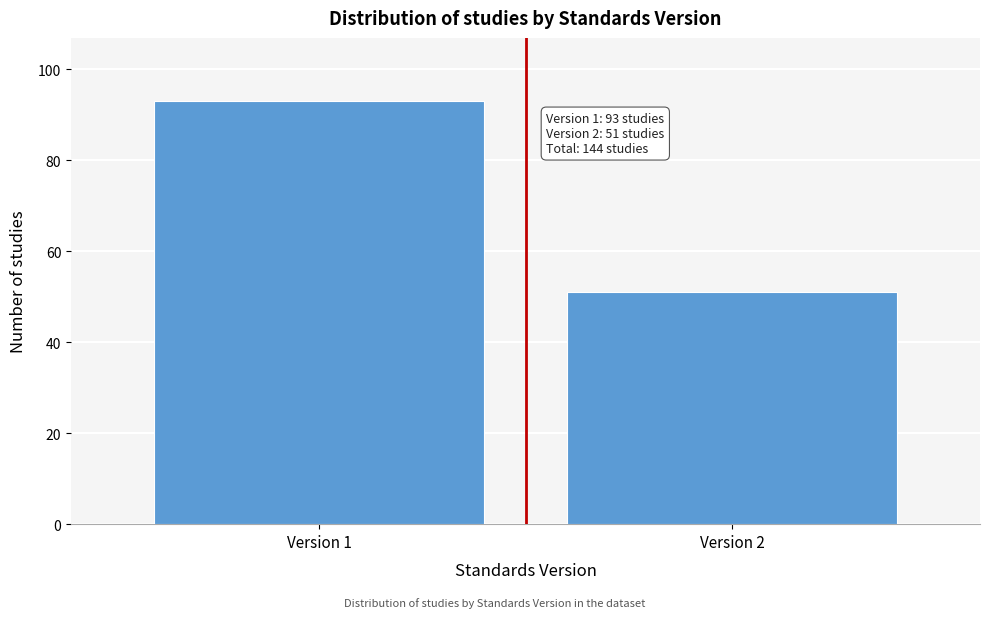

Reading left to right, extract all data points from this chart.

93	51